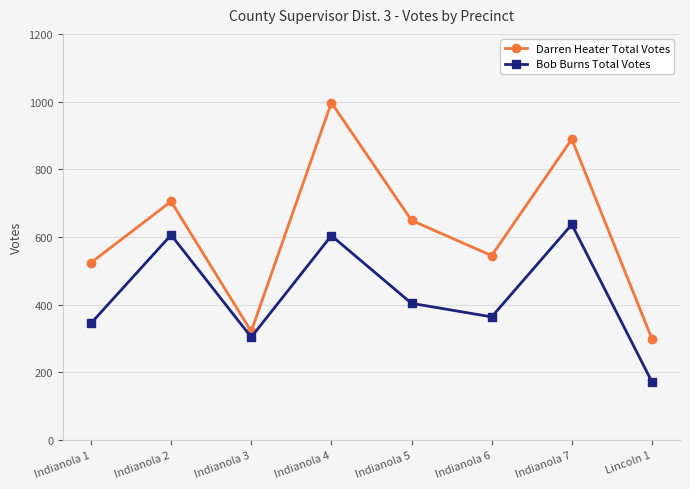

What is the label of the 7th point from the right?

Indianola 2